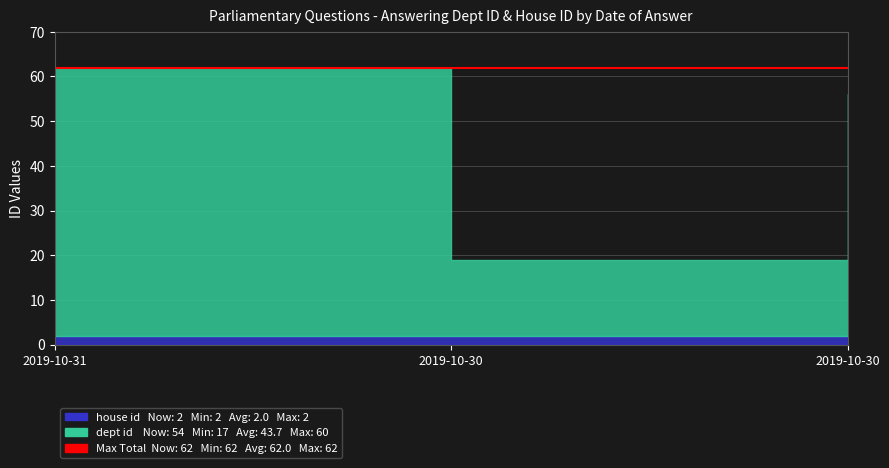

Which label corresponds to the largest value in the chart?

2019-10-31